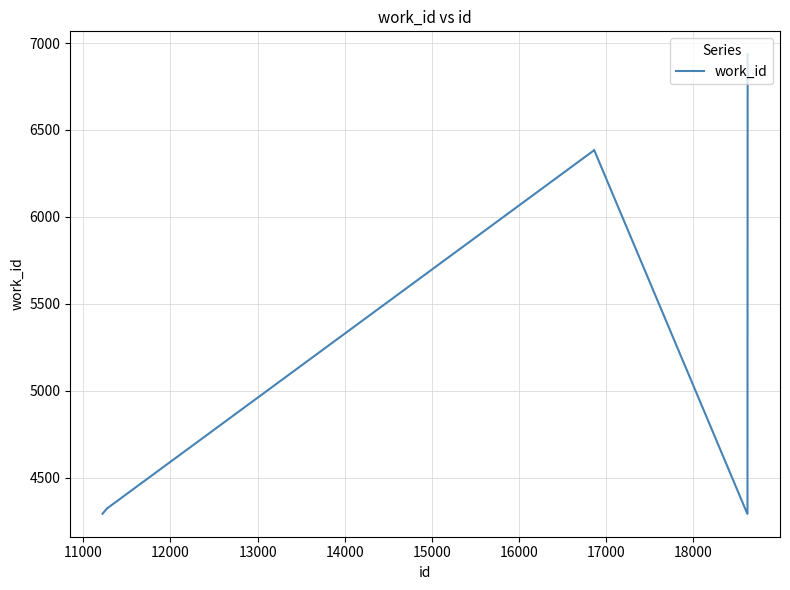

What is the difference between the maximum and minimum values?

2643